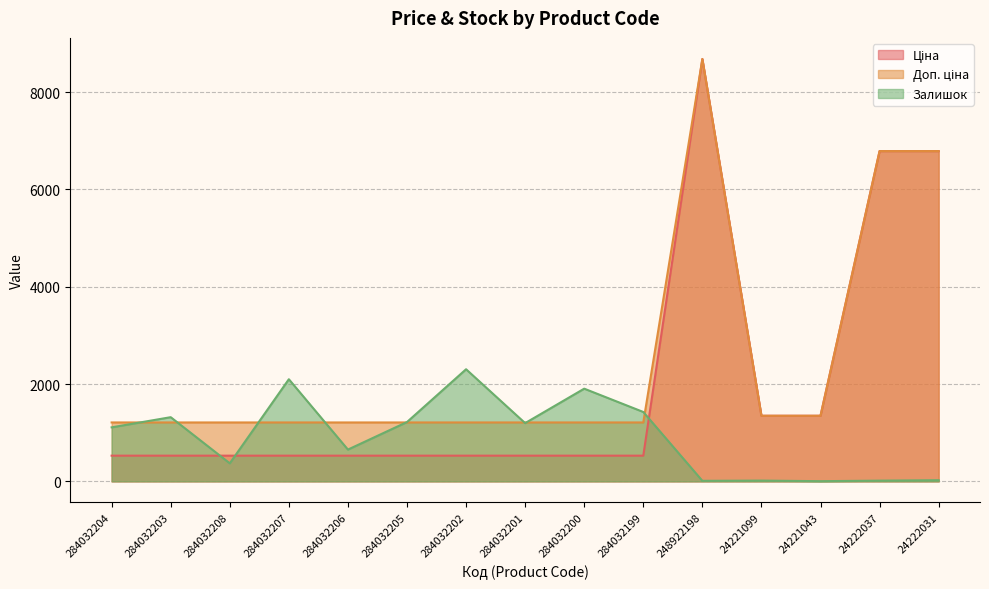

Reading right to left, what are all the values shown in this chart?

Ціна: 24222031=6787.1	24222037=6787.1	24221043=1347.9	24221099=1347.9	248922198=8679.5	284032199=528.2	284032200=528.2	284032201=528.2	284032202=528.2	284032205=528.2	284032206=528.2	284032207=528.2	284032208=528.2	284032203=528.2	284032204=528.2
Доп. ціна: 24222031=6787.1	24222037=6787.1	24221043=1348.0	24221099=1348.0	248922198=8679.5	284032199=1210.7	284032200=1210.7	284032201=1210.7	284032202=1210.7	284032205=1210.7	284032206=1210.7	284032207=1210.7	284032208=1210.7	284032203=1210.7	284032204=1210.7
Залишок: 24222031=24.0	24222037=15.0	24221043=4.0	24221099=16.0	248922198=11.0	284032199=1426.0	284032200=1905.0	284032201=1197.0	284032202=2304.0	284032205=1219.0	284032206=653.0	284032207=2099.0	284032208=371.0	284032203=1319.0	284032204=1110.0